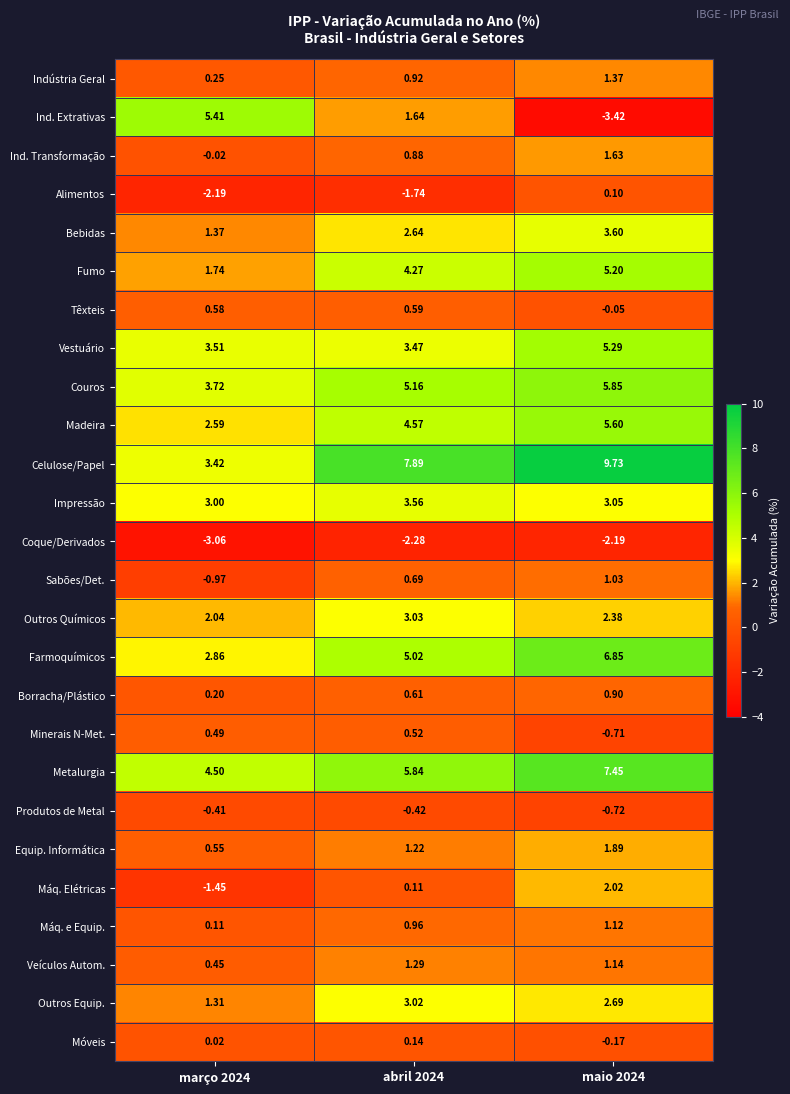

List the series in order of their peak value, lowest first.

Coque/Derivados, Produtos de Metal, Alimentos, Móveis, Minerais N-Met., Têxteis, Borracha/Plástico, Sabões/Det., Máq. e Equip., Veículos Autom., Indústria Geral, Ind. Transformação, Equip. Informática, Máq. Elétricas, Outros Equip., Outros Químicos, Impressão, Bebidas, Fumo, Vestuário, Ind. Extrativas, Madeira, Couros, Farmoquímicos, Metalurgia, Celulose/Papel